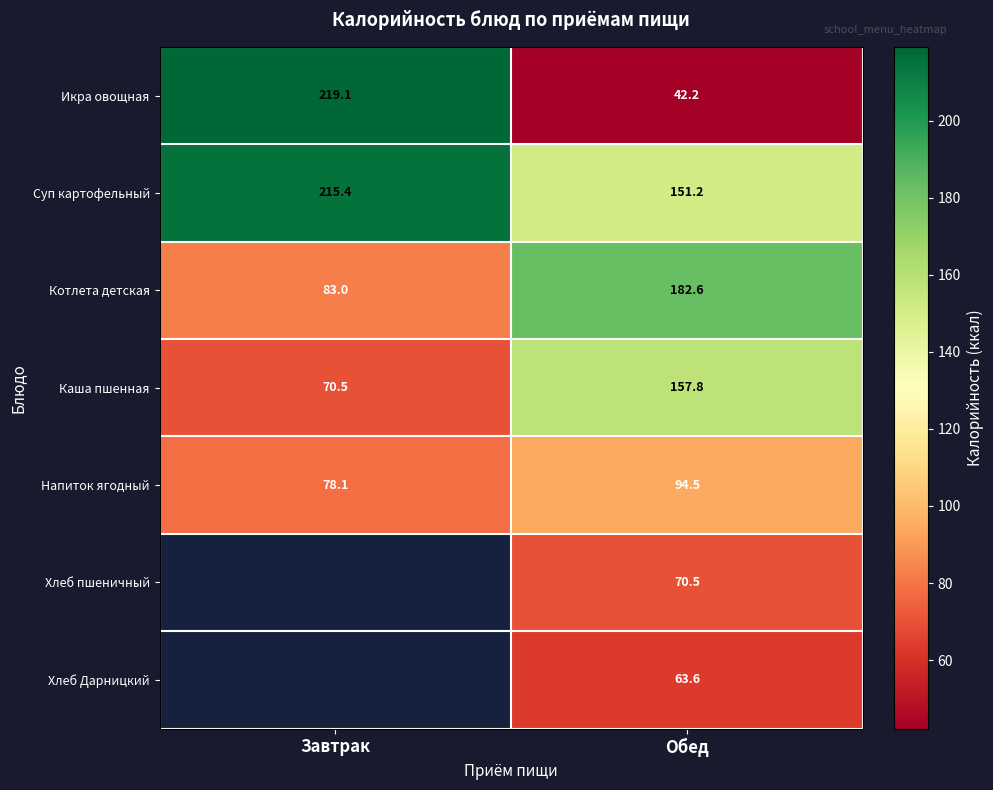

What is the difference between the maximum and minimum values in the Каша пшенная series?

87.3